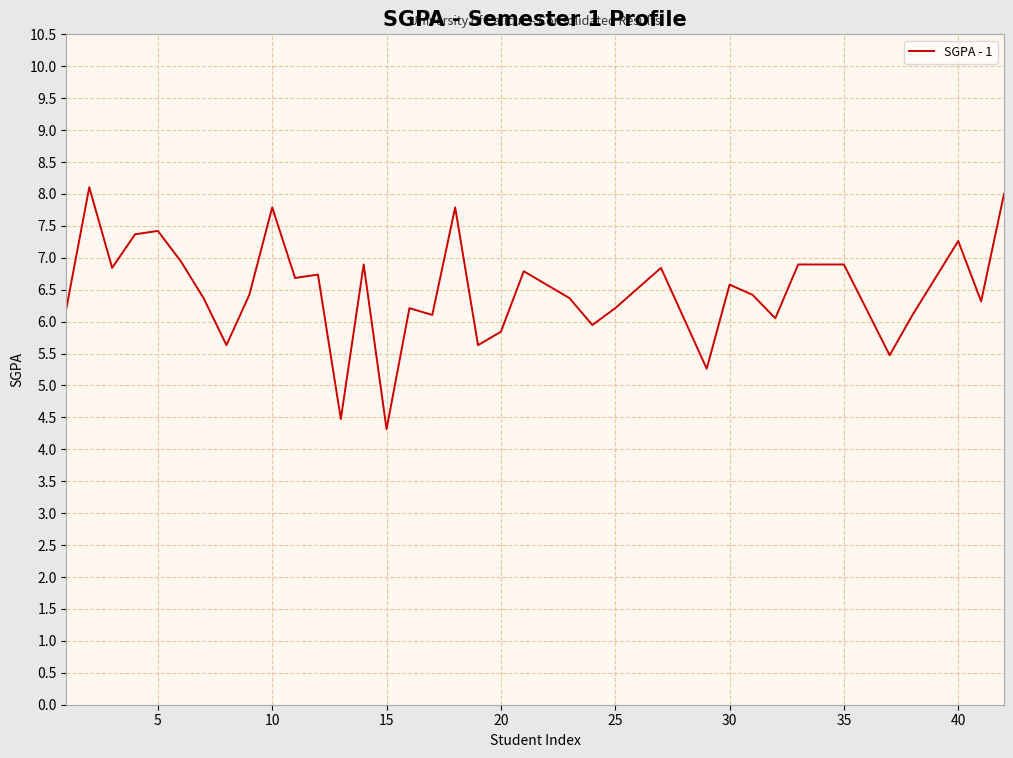

What is the difference between the maximum and minimum values?

3.8